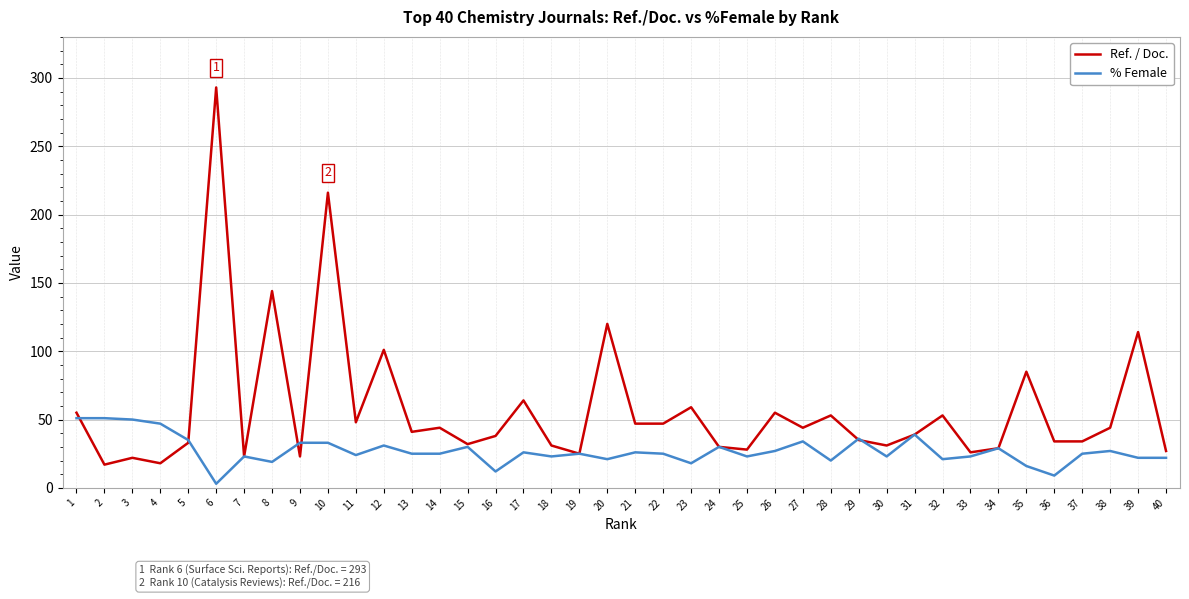

At which category is the sum across all series the highest?

6